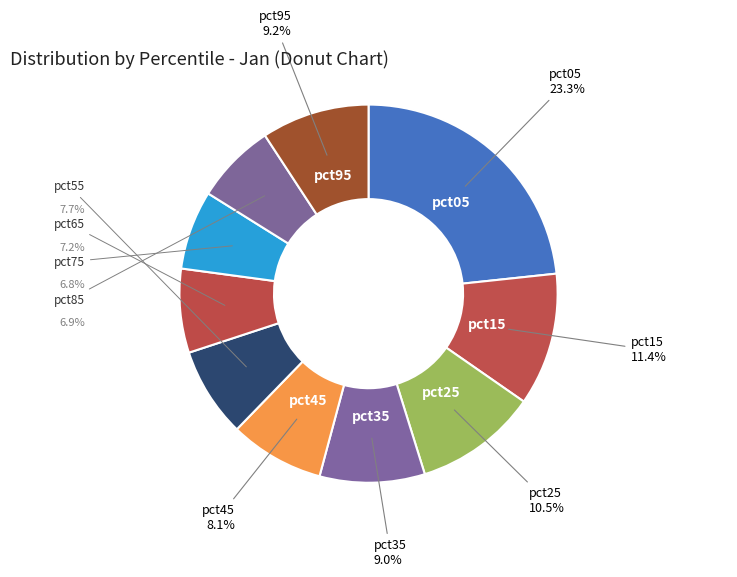

Is there a majority slice in this chart?

No